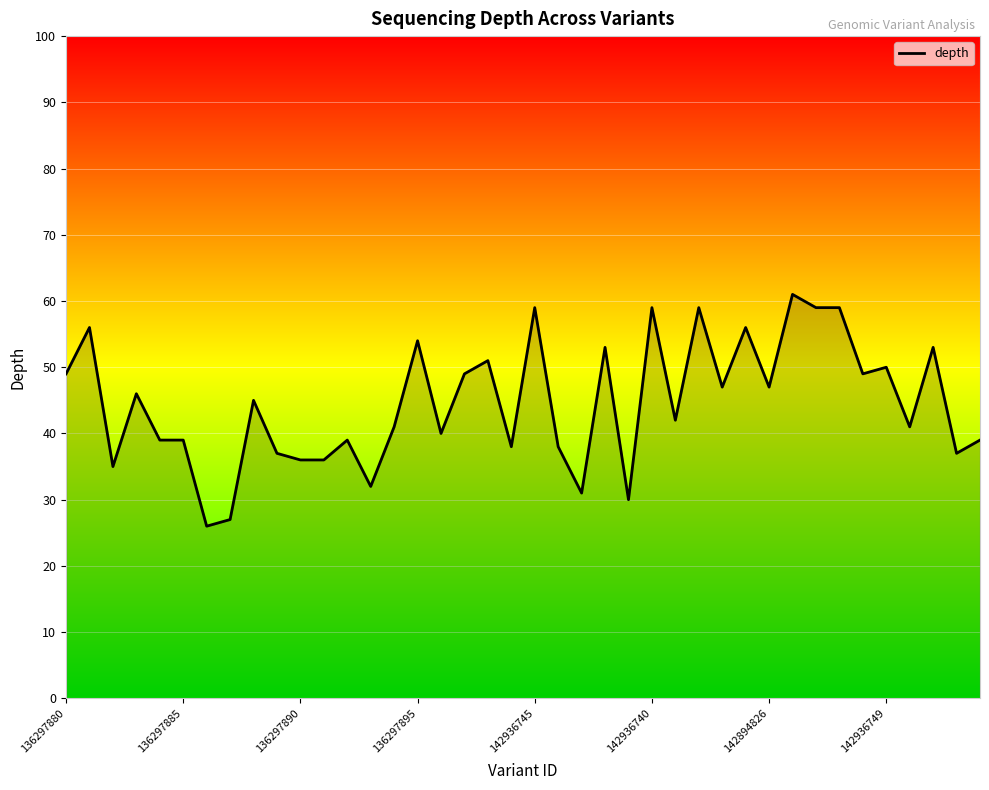

What is the greatest value displayed?

61